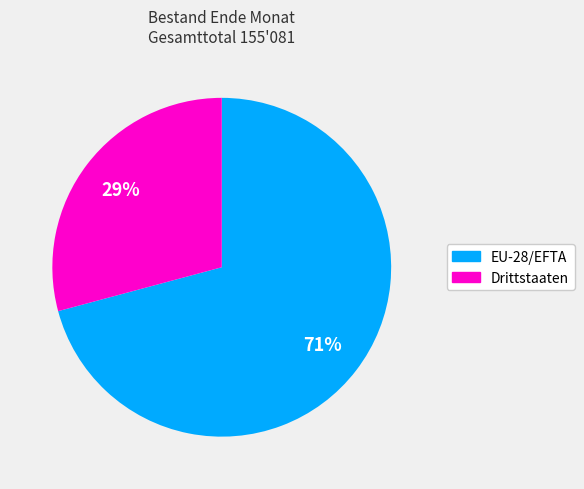

Combined, do Drittstaaten and EU-28/EFTA account for over 50%?

Yes